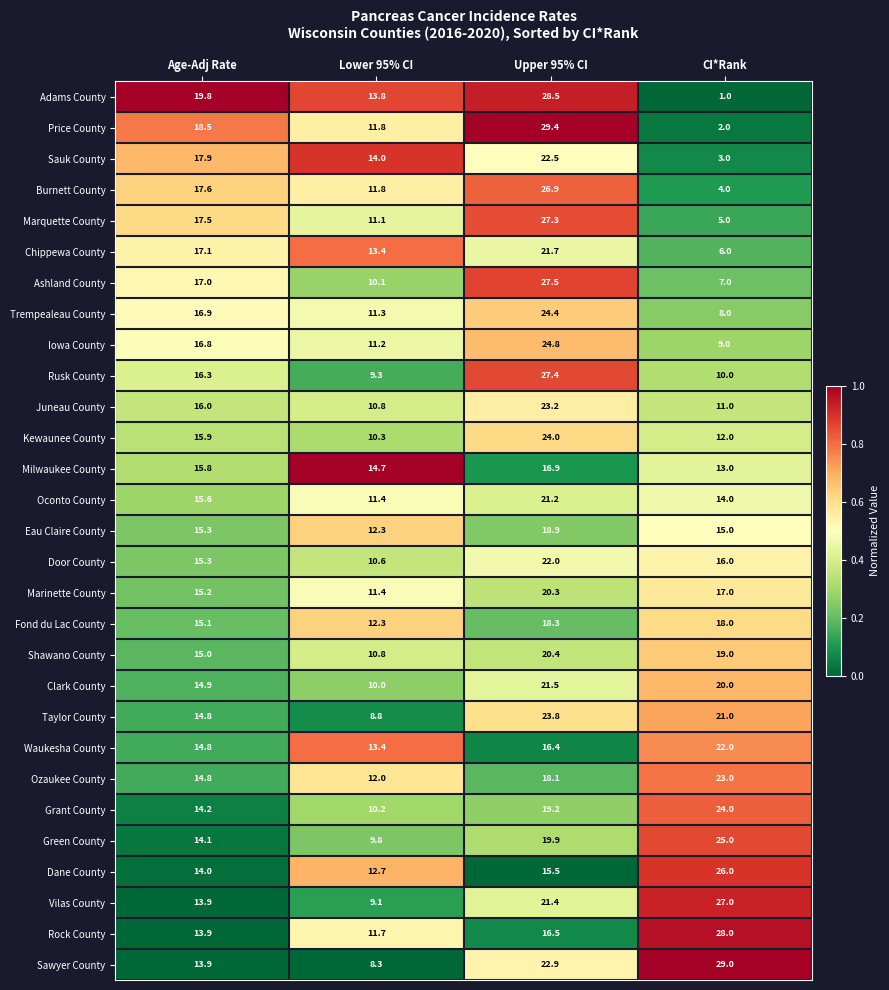

Where is Ashland County nearest to the value 17?

Age-Adj Rate